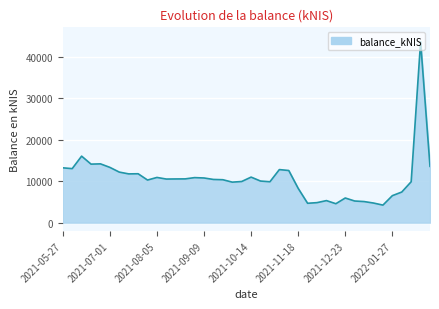

What is the greatest value displayed?

43622.0